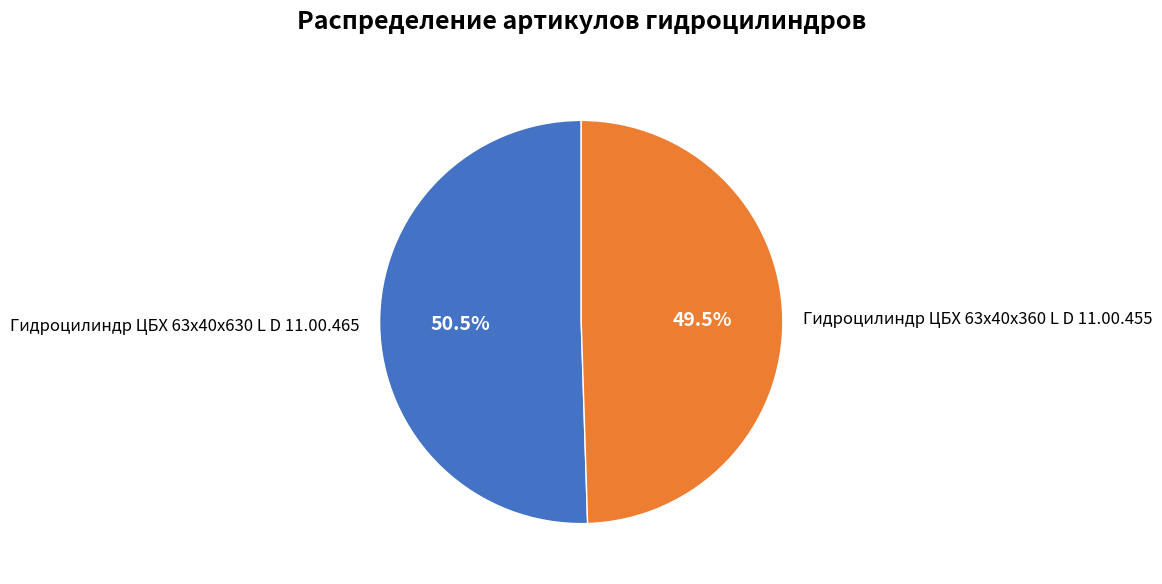

Which has a higher value, Гидроцилиндр ЦБХ 63х40х630 L D 11.00.465 or Гидроцилиндр ЦБХ 63х40х360 L D 11.00.455?

Гидроцилиндр ЦБХ 63х40х630 L D 11.00.465